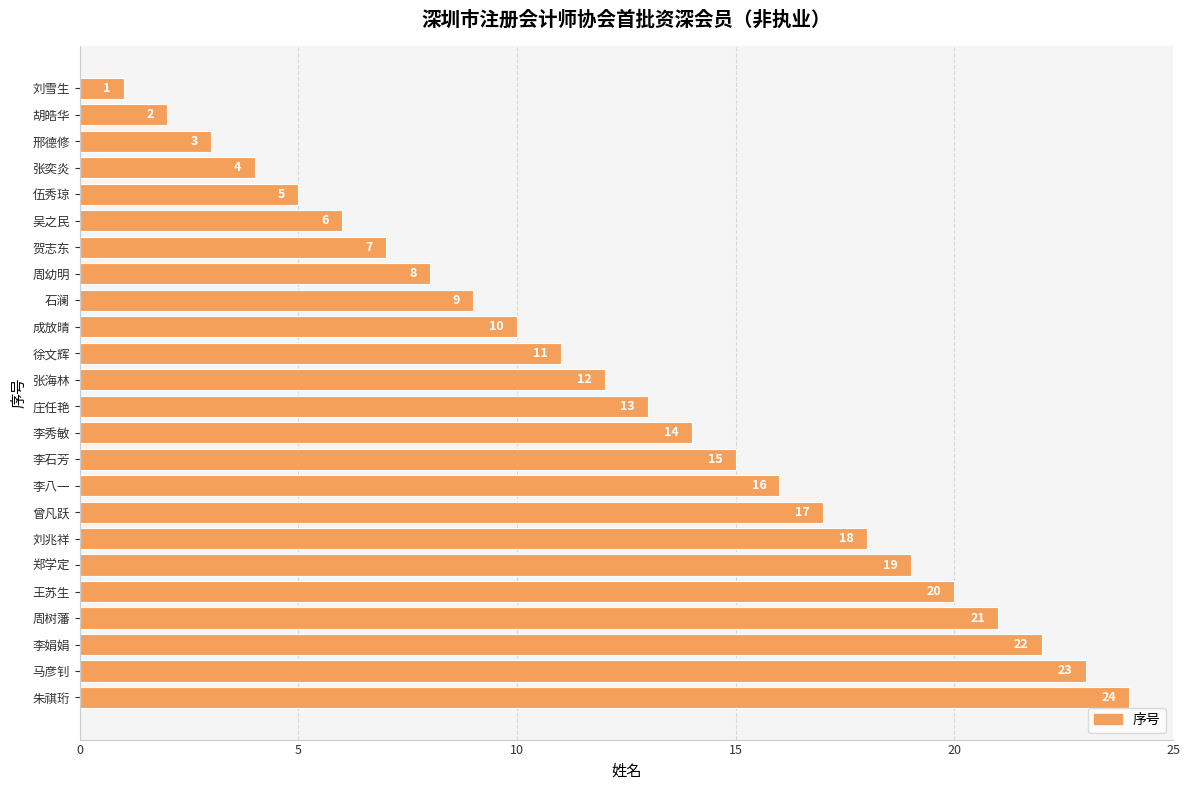

The chart shows a value of 13 at 石澜. True or false?

False